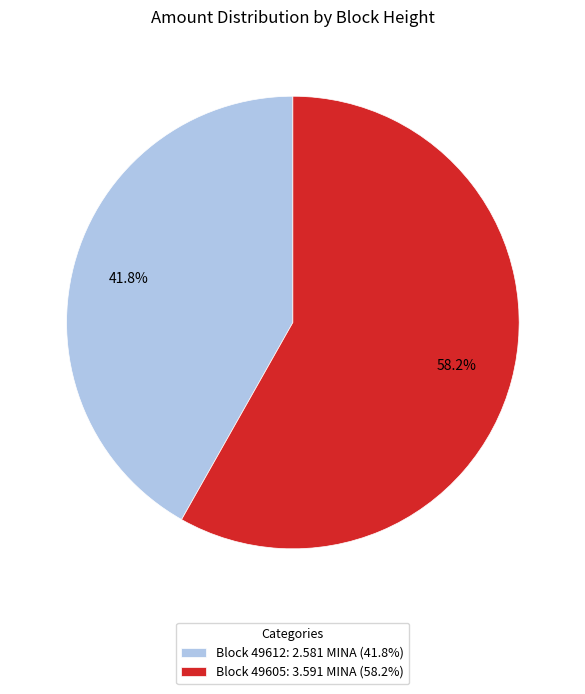

What portion of the pie excludes Block 49612: 2.581 MINA (41.8%)?

58.2%